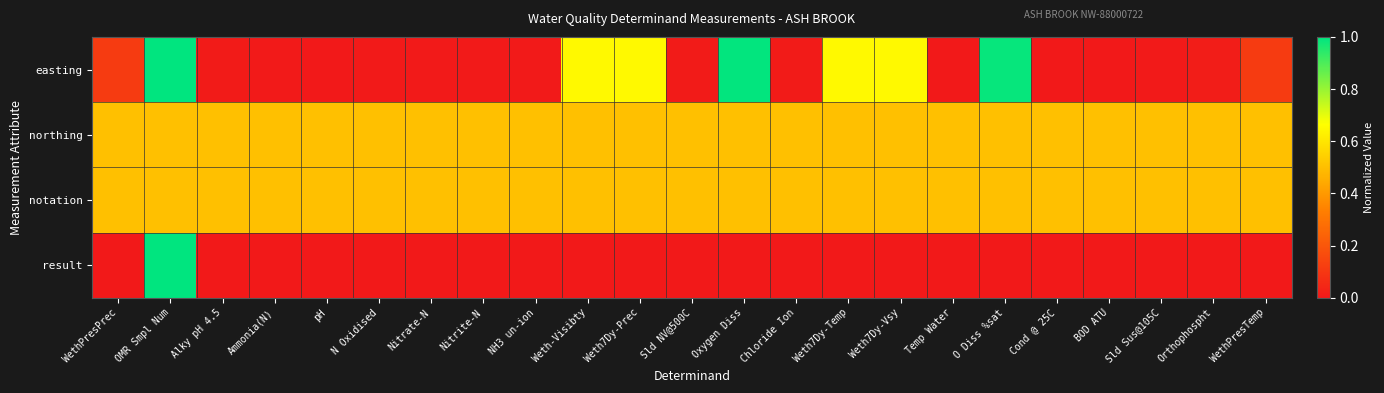

What is the maximum value shown in the chart?

1.0